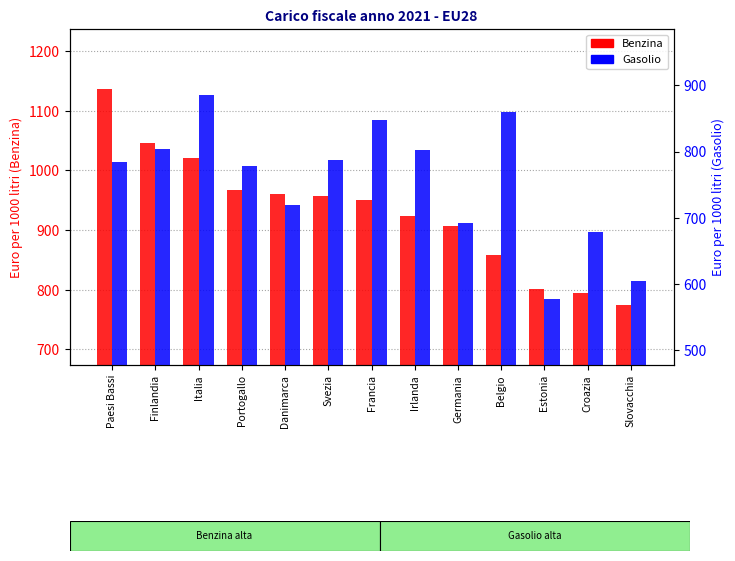

Are the bars horizontal?

No